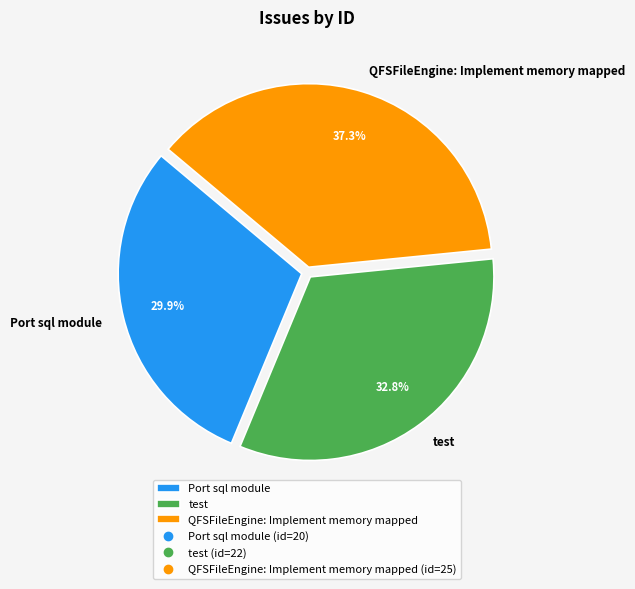

Rank the categories by value from lowest to highest.

Port sql module, test, QFSFileEngine: Implement memory mapped